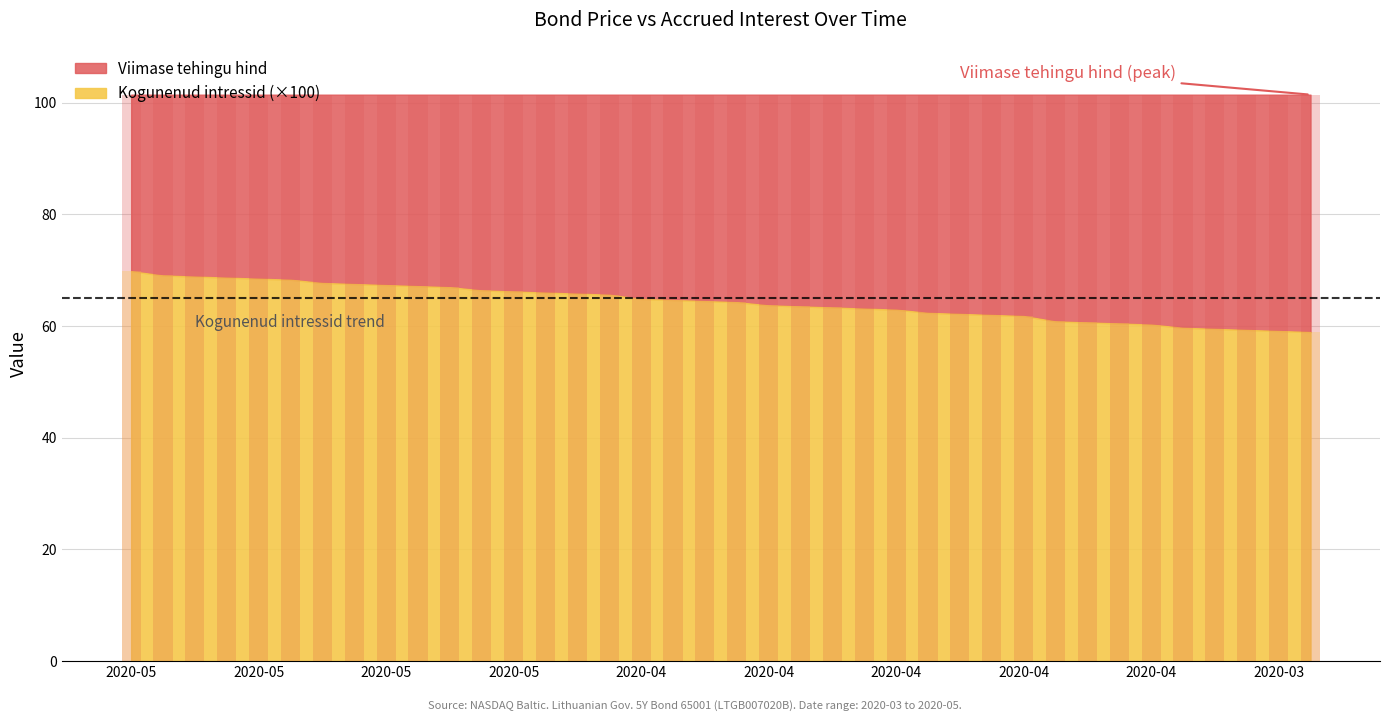

Does the chart contain any negative values?

No